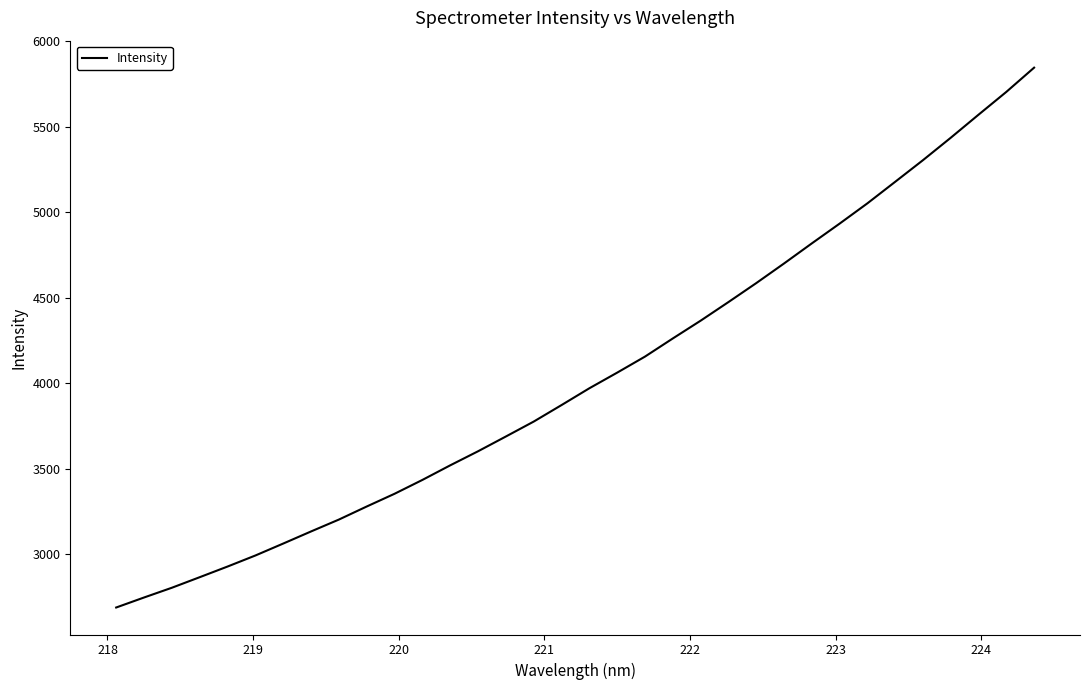

What is the difference between the maximum and minimum values?

3159.7